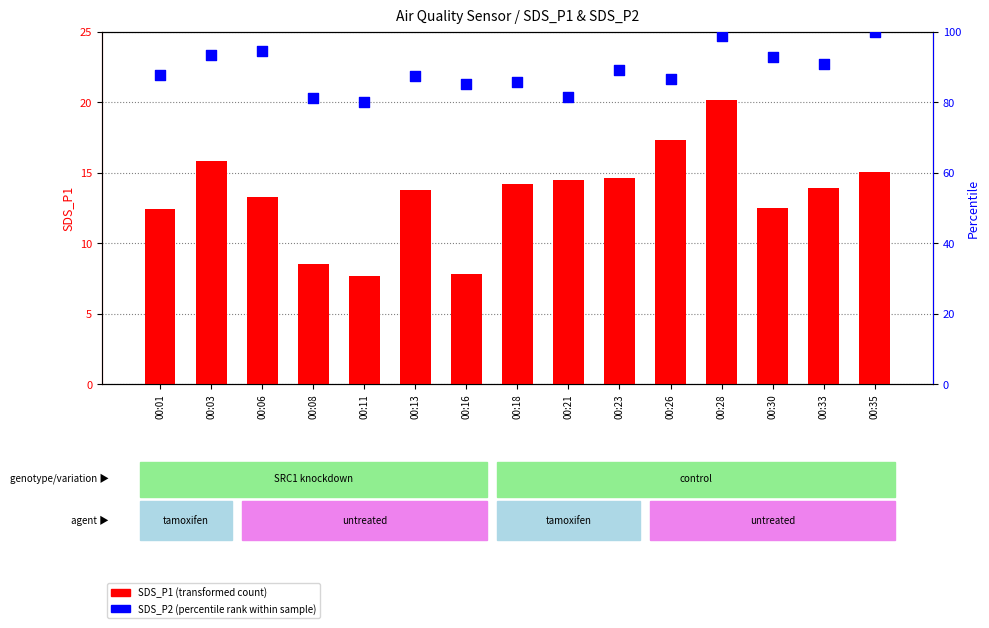

At which category is the sum across all series the highest?

00:28